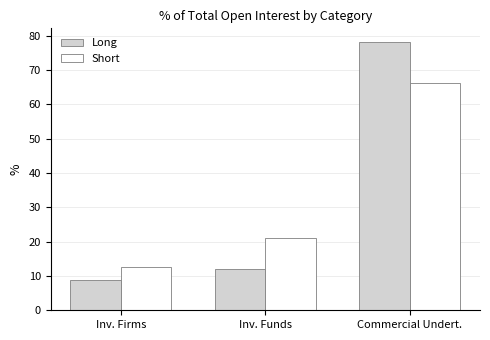

At which label does Short first exceed 21?

Inv. Funds